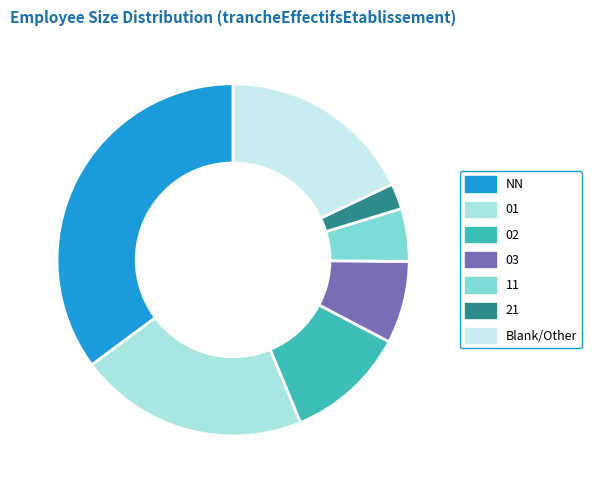

How many slices are in this pie chart?

7